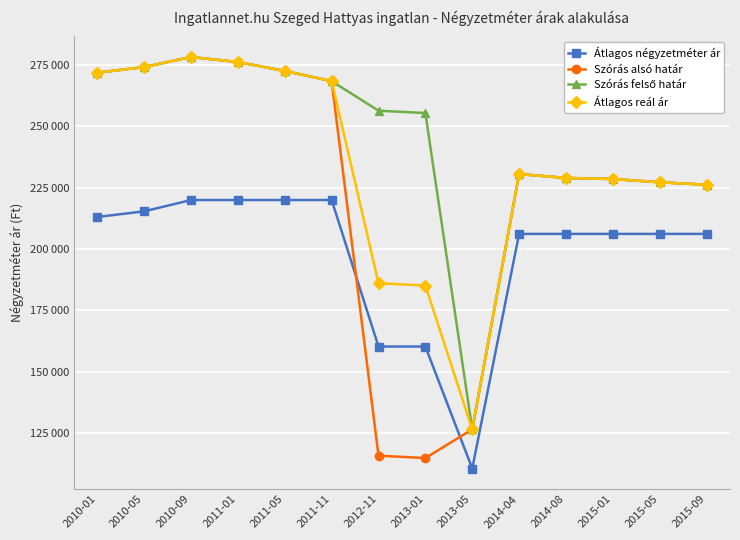

At which category is the sum across all series the highest?

2010-09